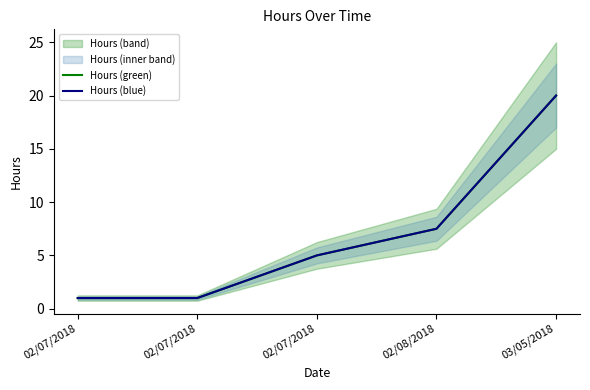

True or false: Hours (green) and Hours (blue) cross at least once.

False